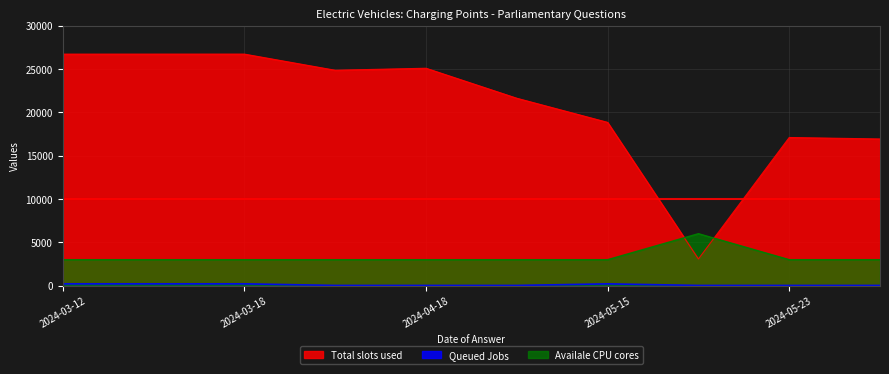

Which category has the highest value across all series?

2024-03-18